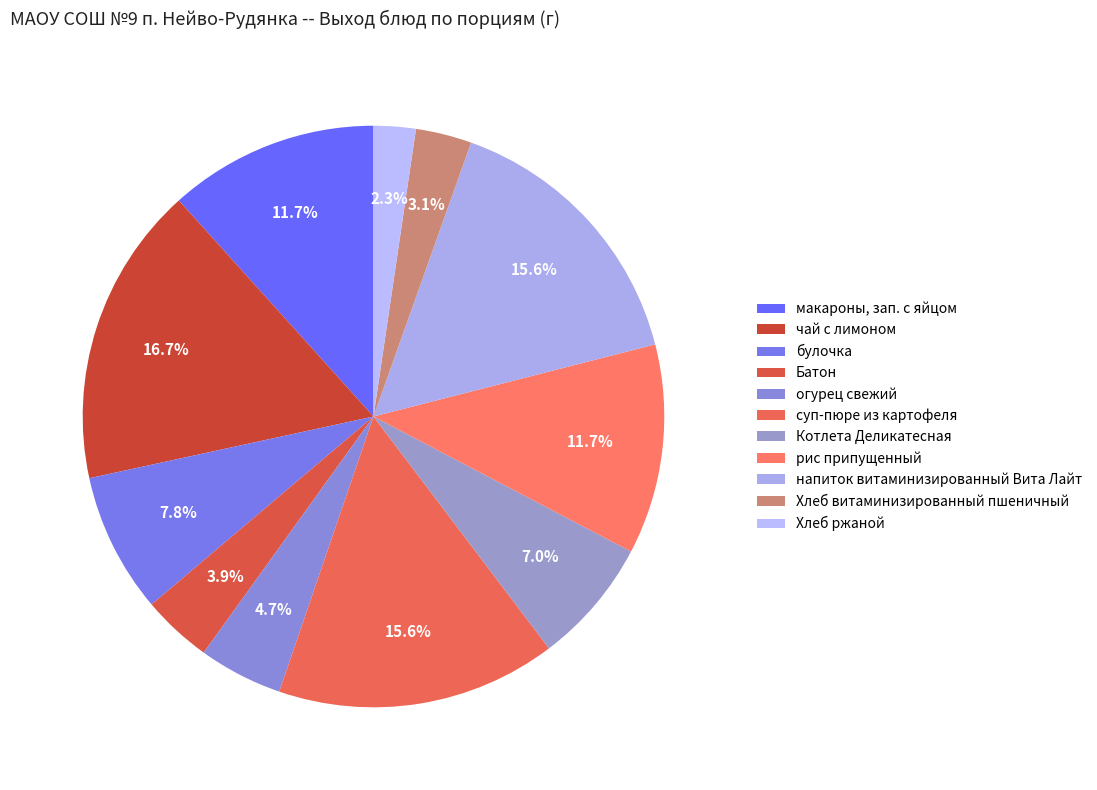

Which category has the biggest portion of the pie?

чай с лимоном